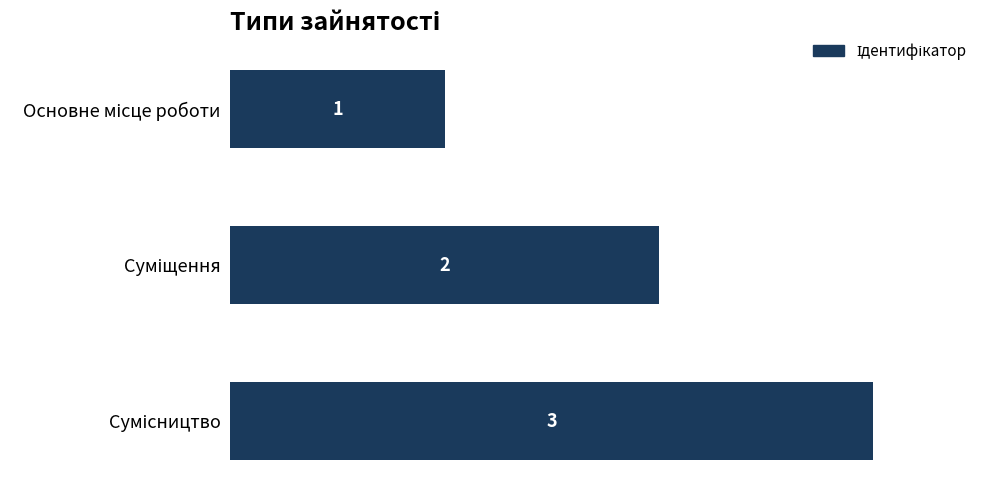

What is the value of the 1st bar from the top?

1